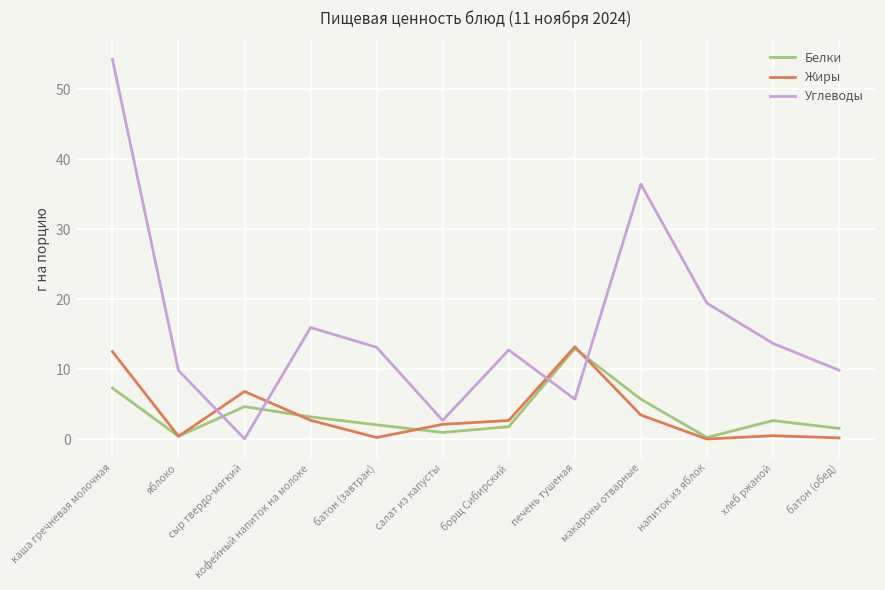

What position from the left is печень тушеная?

8